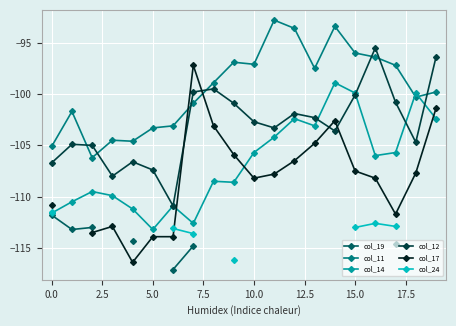

What are all the series names shown in the legend?

col_19, col_11, col_14, col_12, col_17, col_24